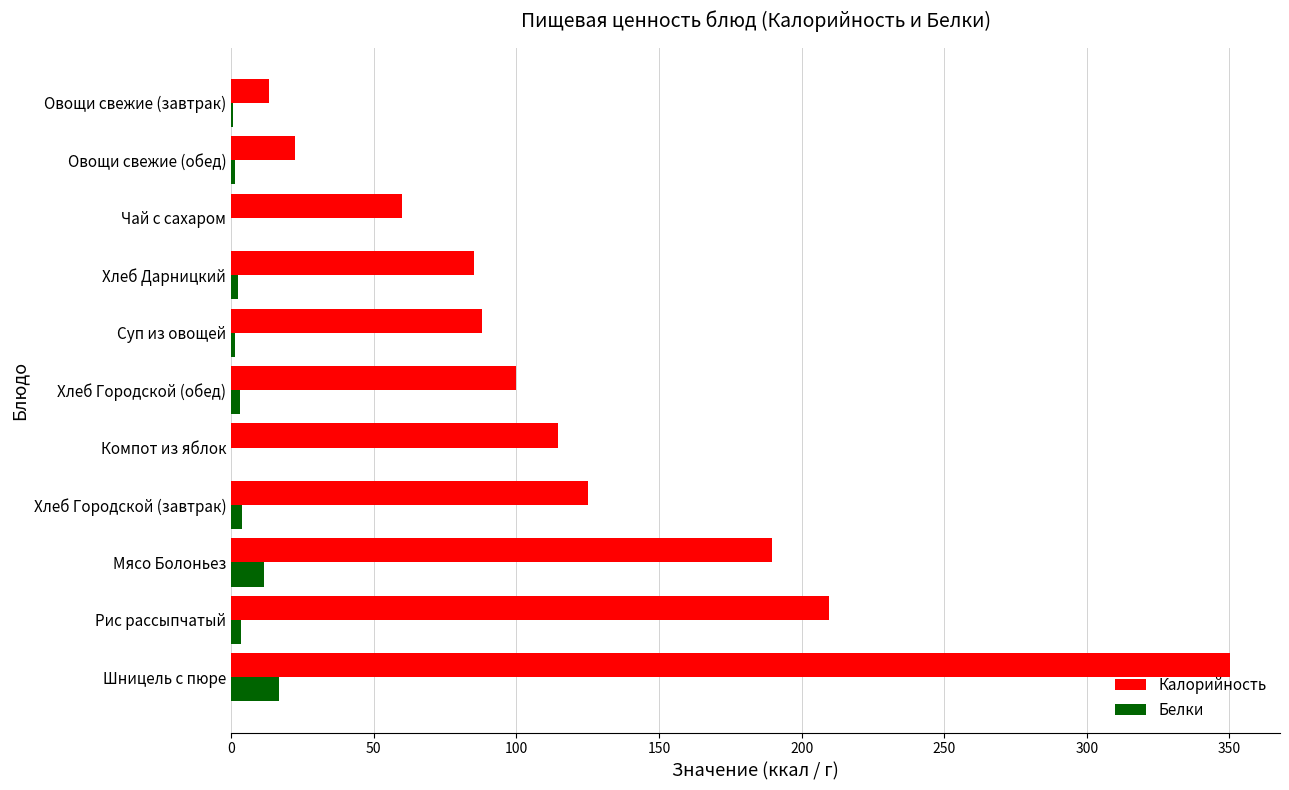

Which series changed the most between Хлеб Городской (завтрак) and Чай с сахаром?

Калорийность